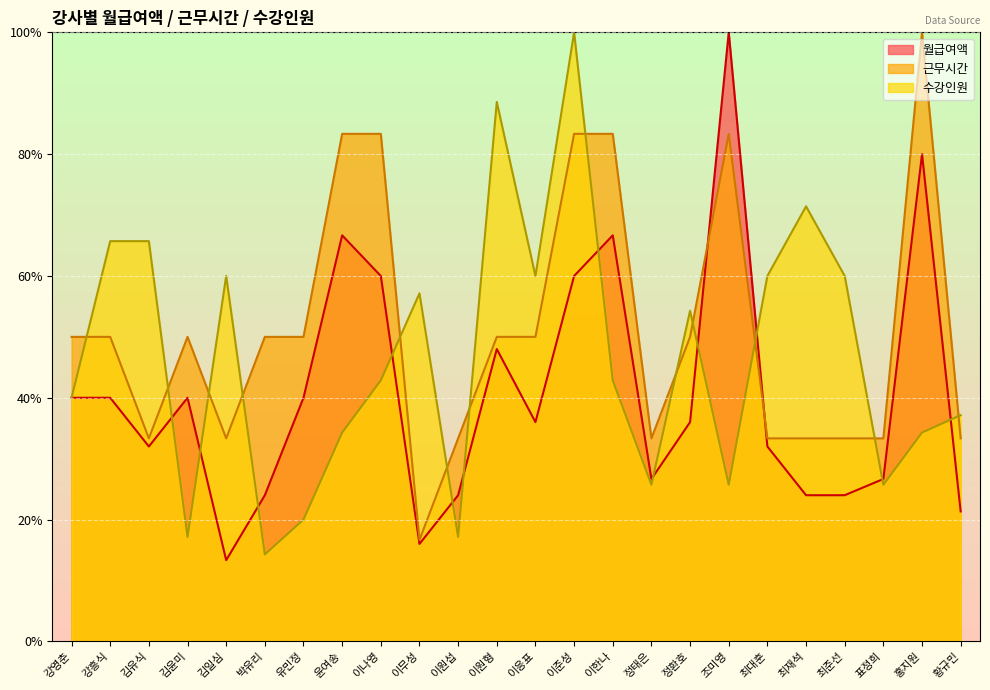

Is the value of 월급여액 at 이나영 greater than the value of 근무시간 at 조미영?

No